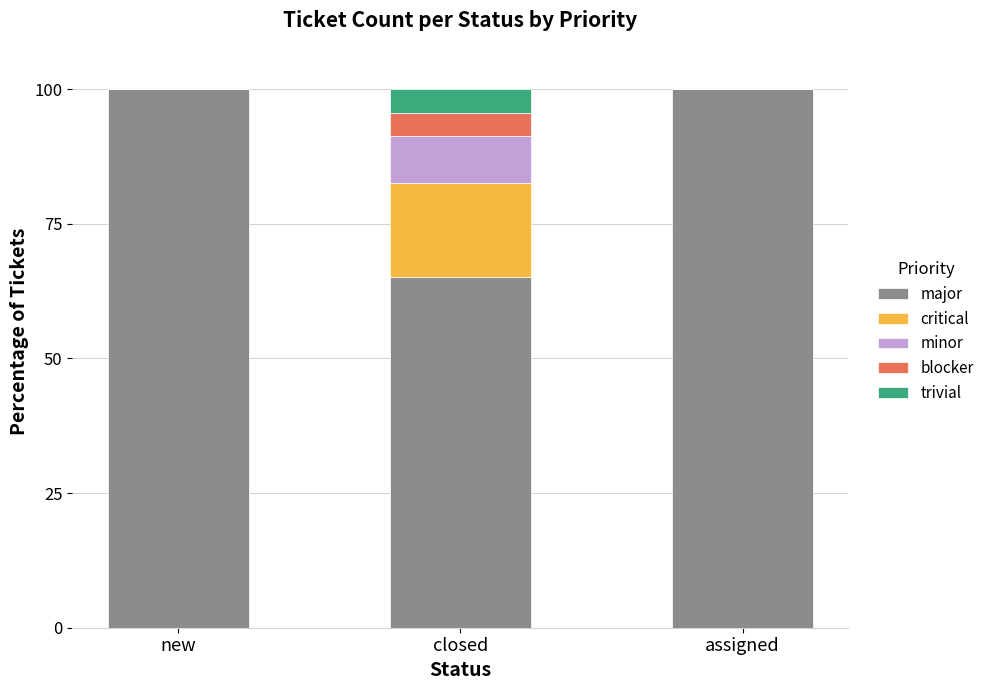

Reading right to left, what are the values for major?

assigned=100.0	closed=65.2	new=100.0